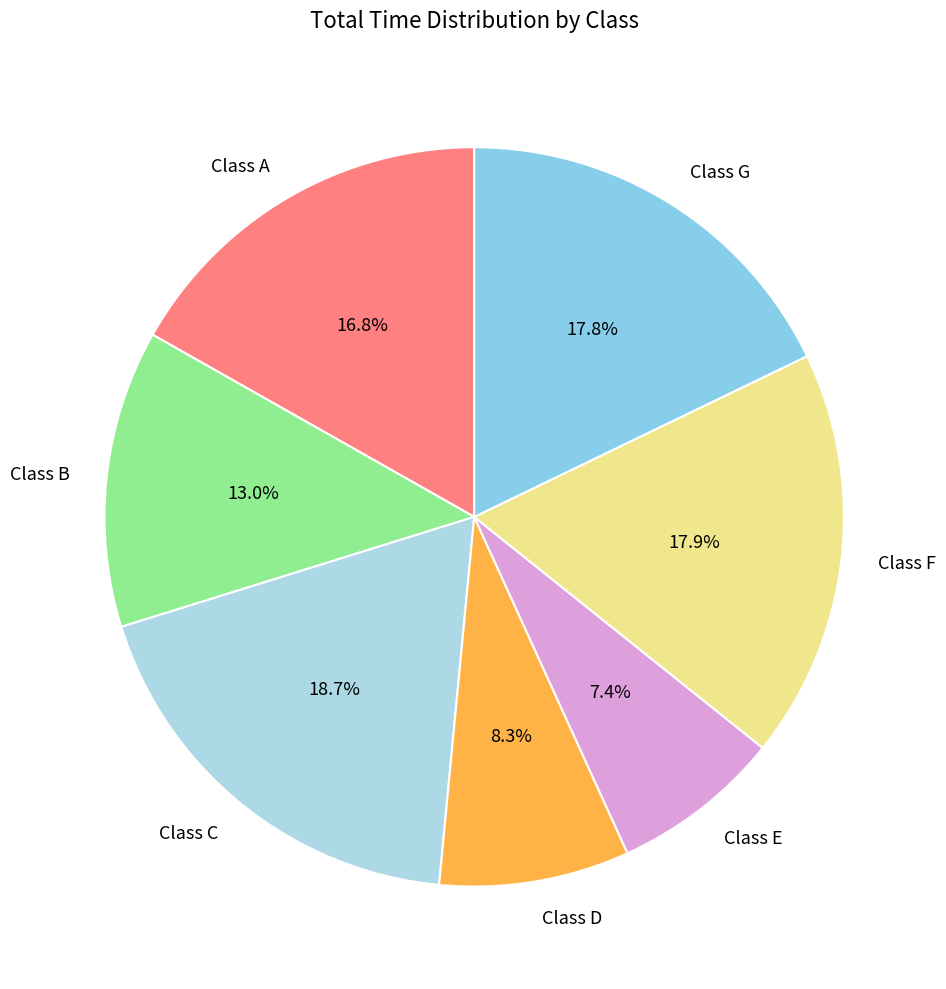

What is the smallest slice in the pie chart?

Class E